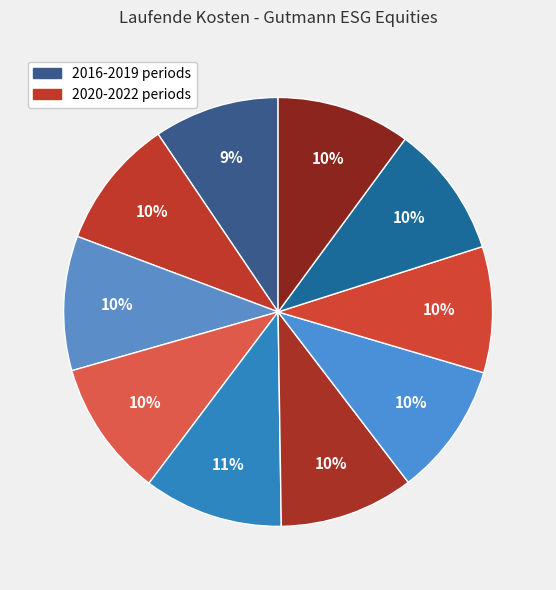

How many segments does this pie chart have?

10